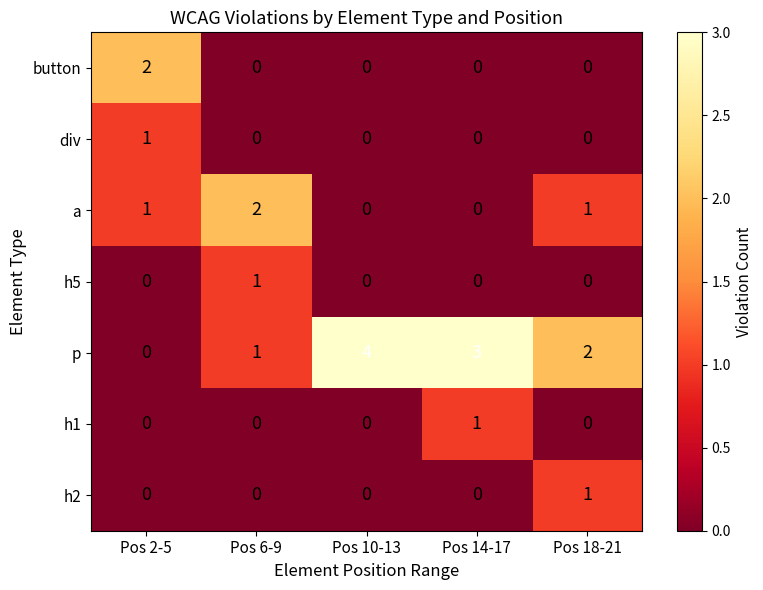

Which category has the highest value across all series?

Pos 10-13